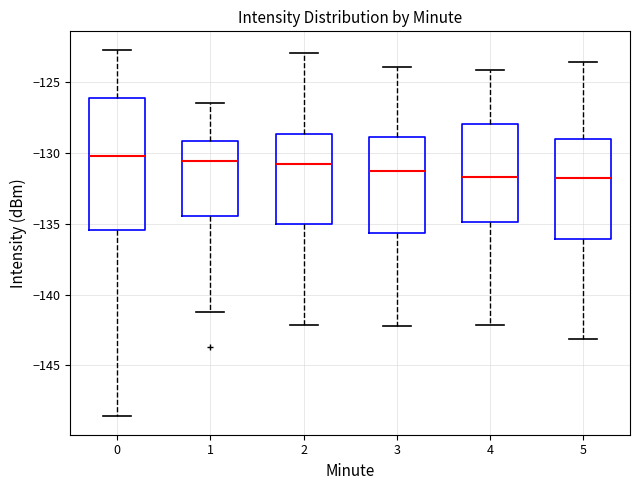

Comparing the boxes themselves (not the whiskers), which one is the tallest?

0